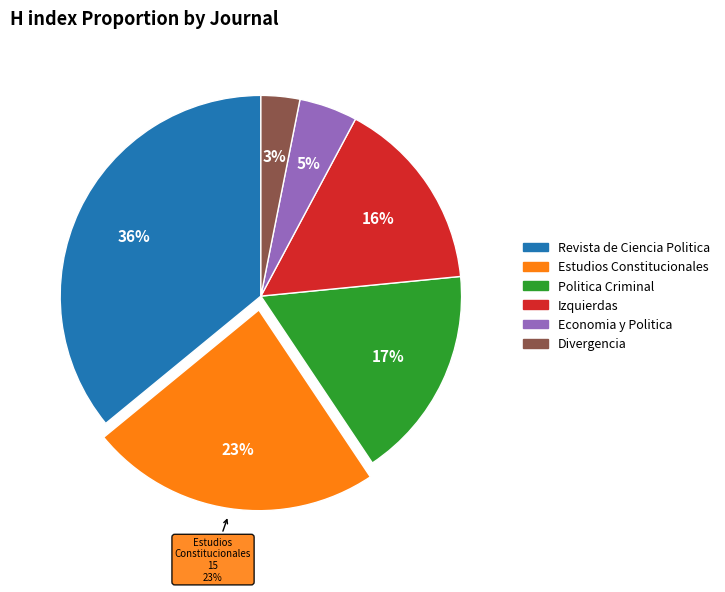

Count the number of slices in the pie.

6